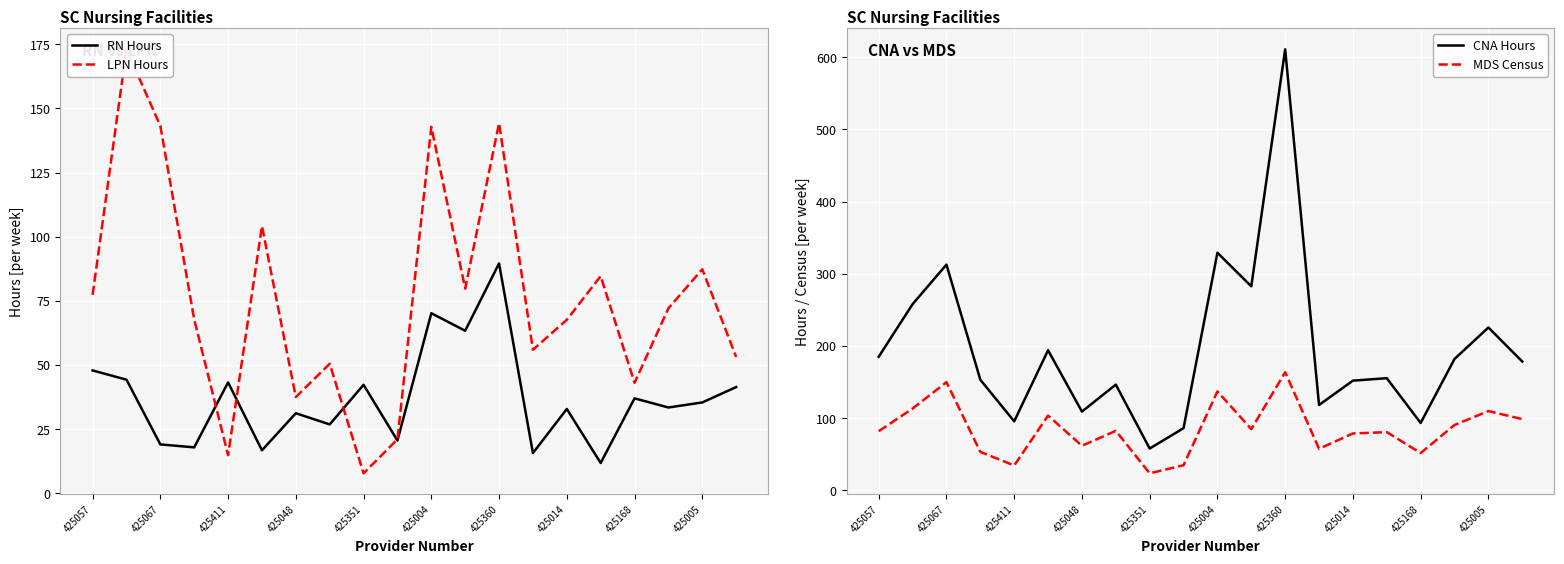

True or false: RN Hours has a value of 32.9 at 425014.

True